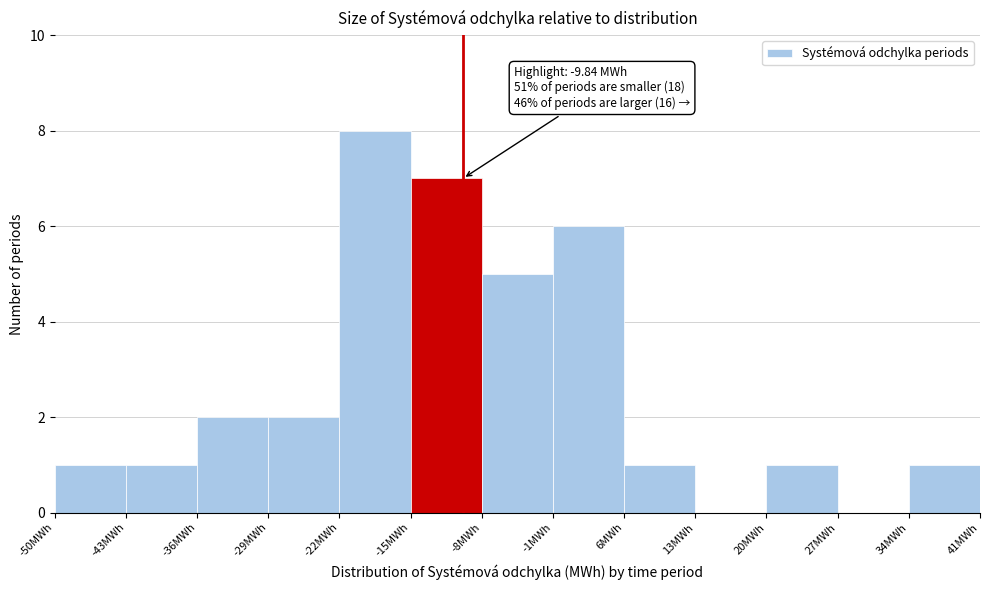

Over which range of the x-axis is the bar tallest?

-22 to -15